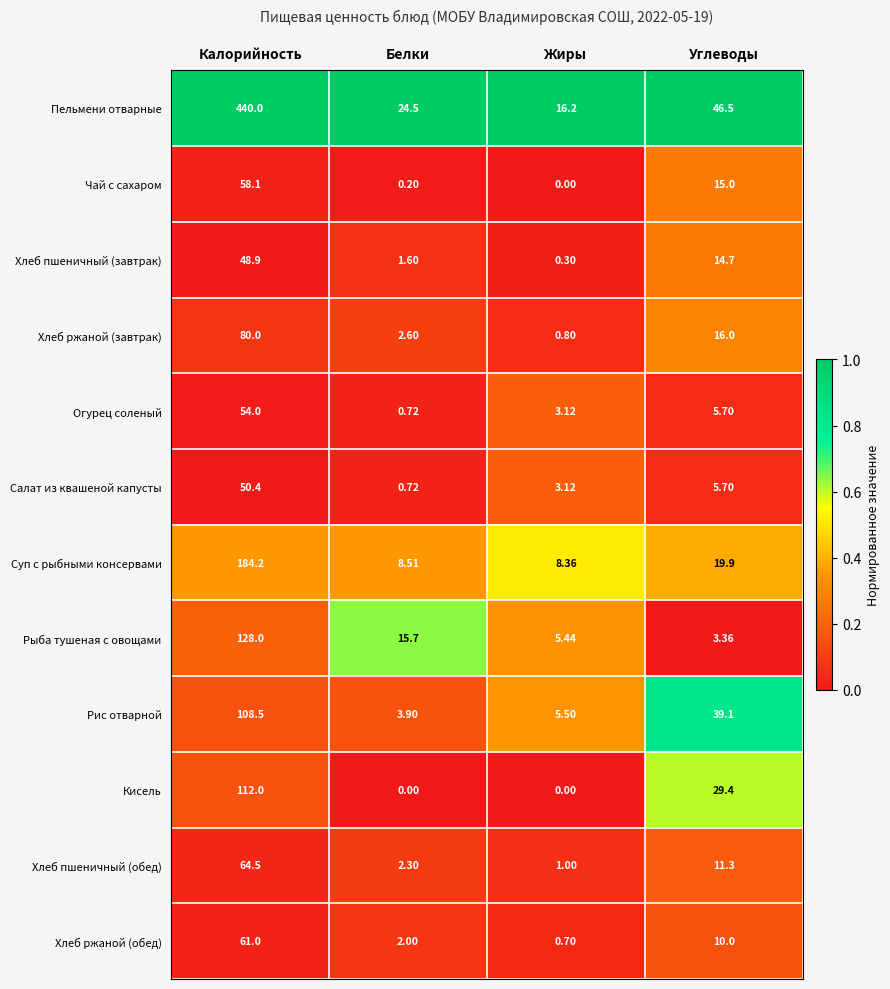

What is the spread (max minus min) of values at Углеводы?

43.1